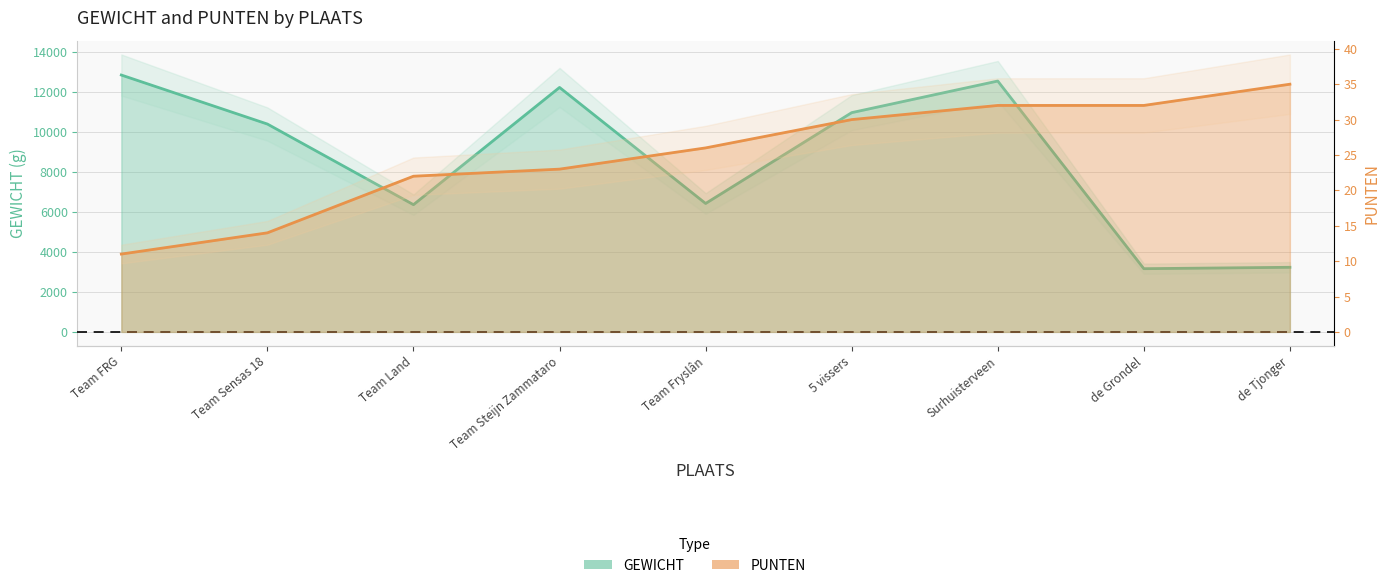

Rank the categories by GEWICHT value from lowest to highest.

de Grondel, de Tjonger, Team Land, Team Fryslân, Team Sensas 18, 5 vissers, Team Steijn Zammataro, Surhuisterveen, Team FRG